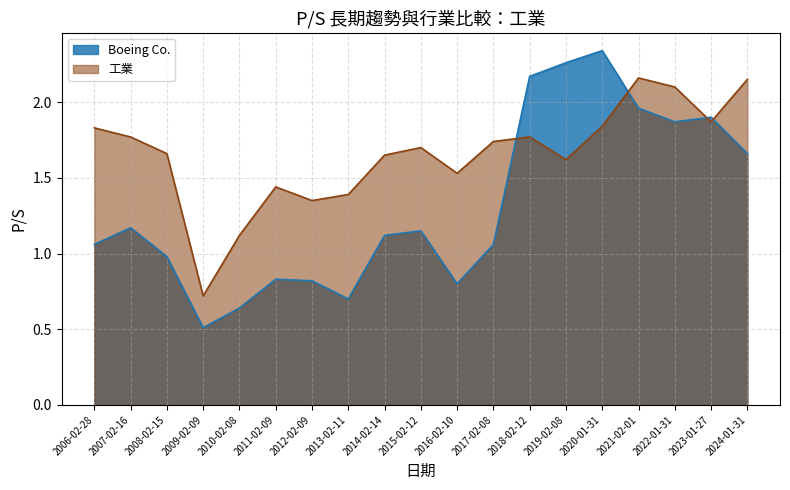

What value does the Boeing Co. series have at 2007-02-16?

1.2